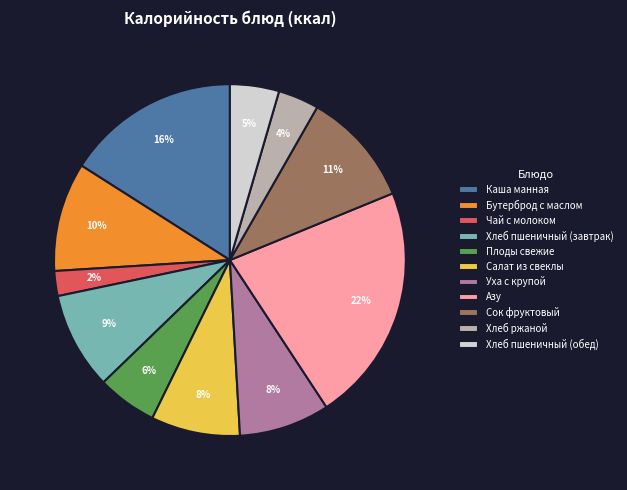

Is the sum of Хлеб пшеничный (завтрак) and Азу greater than half?

No